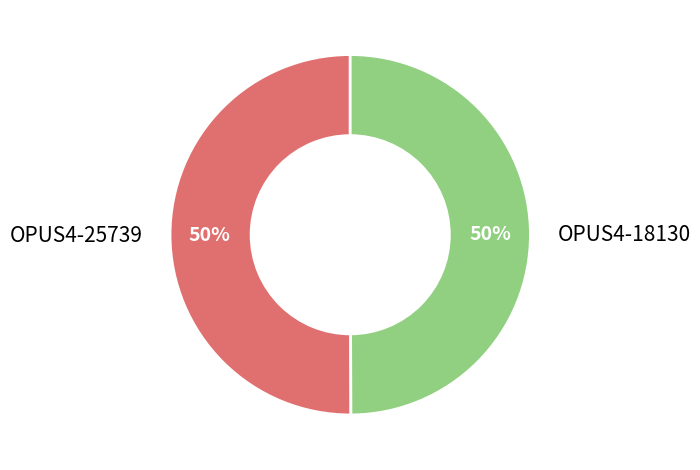

Approximately how many times larger is the value at OPUS4-25739 compared to OPUS4-18130?

1.0